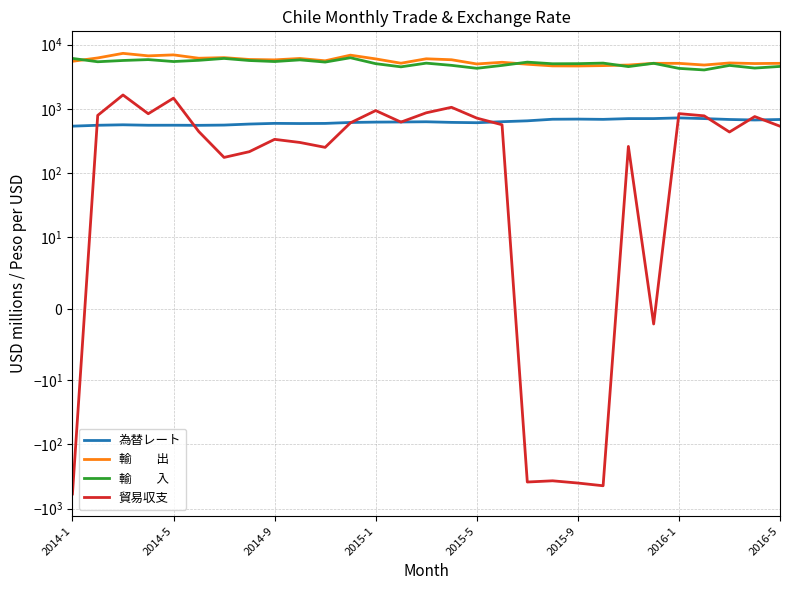

What is the spread (max minus min) of values at 17?

4733.4